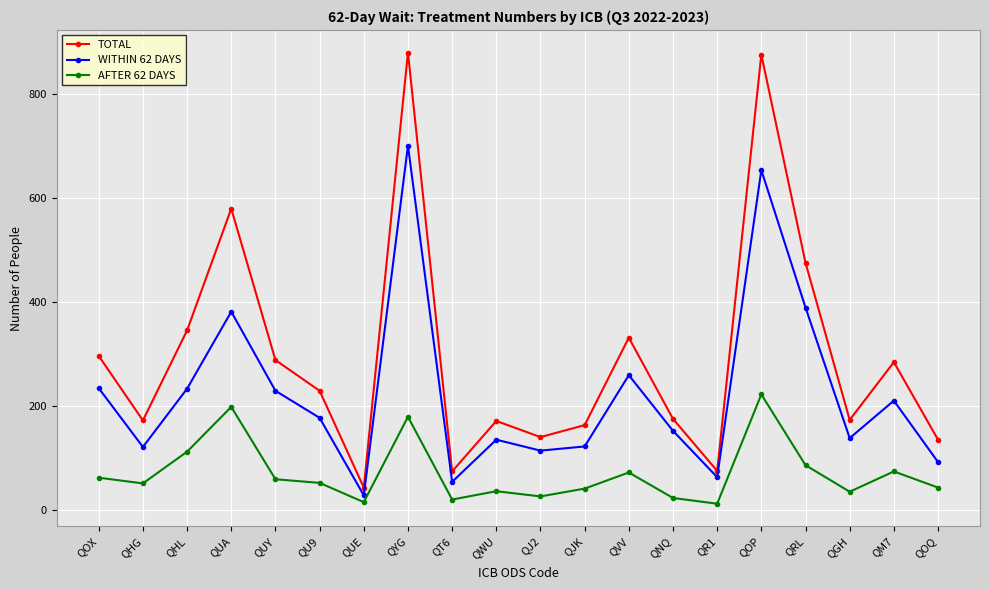

Which series changed the most between QNQ and QOP?

TOTAL